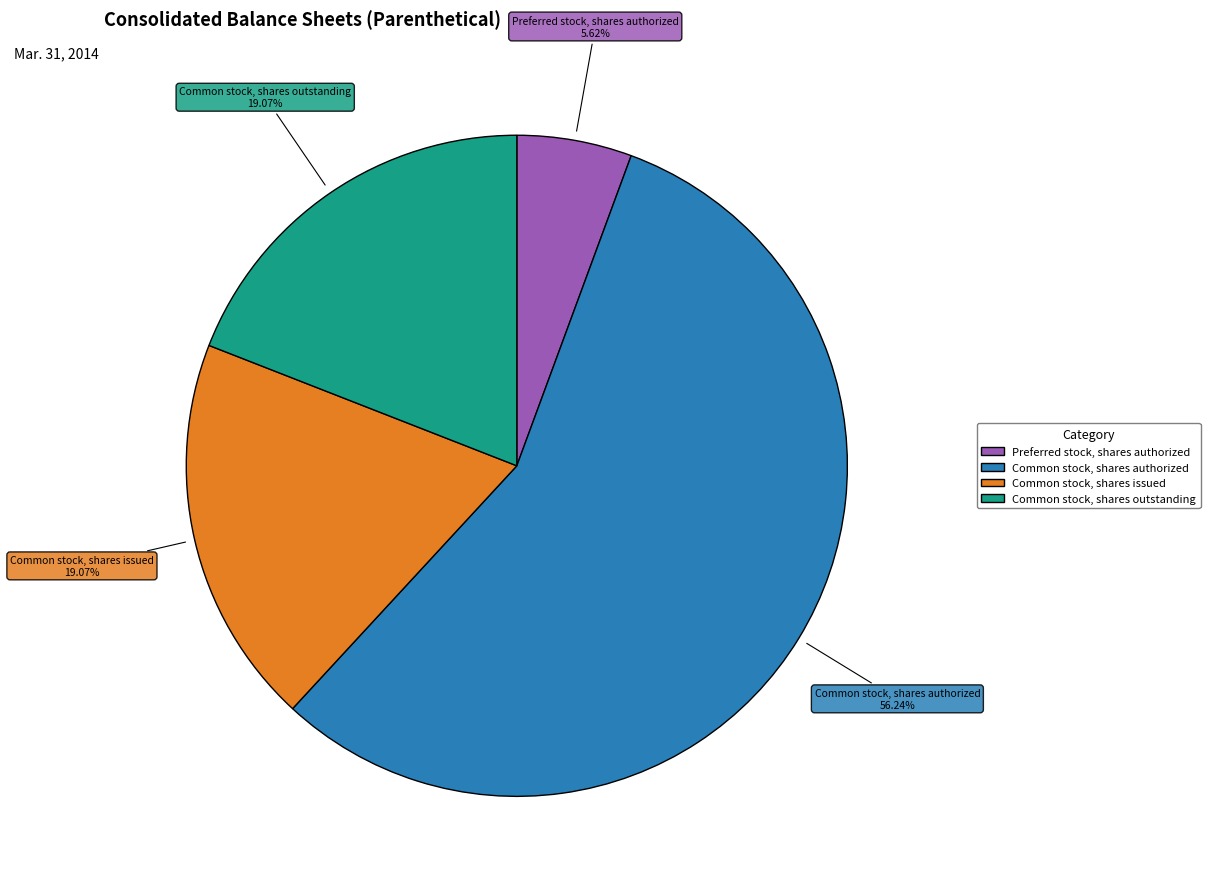

Does any single category account for the majority?

Yes